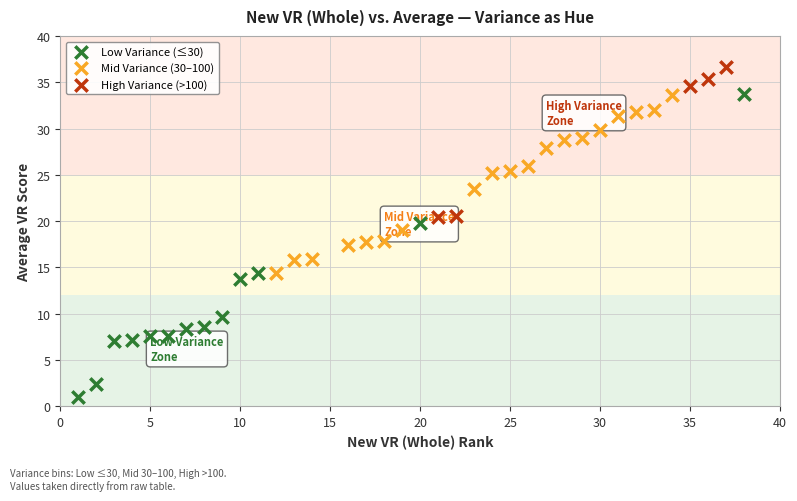

Which series reaches the minimum Y coordinate?

Low Variance (≤30)